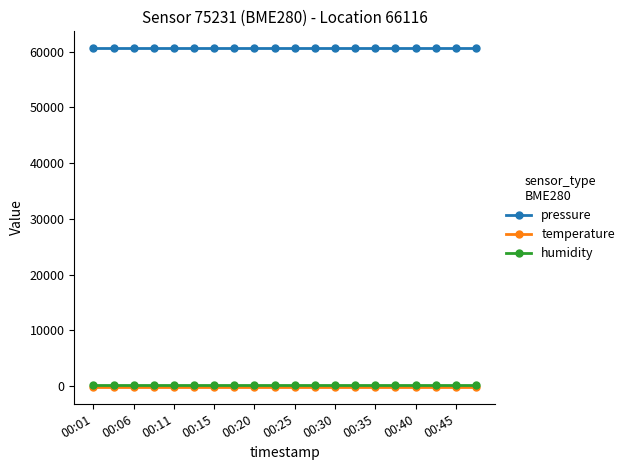

What is the highest value of the pressure series?

60617.8